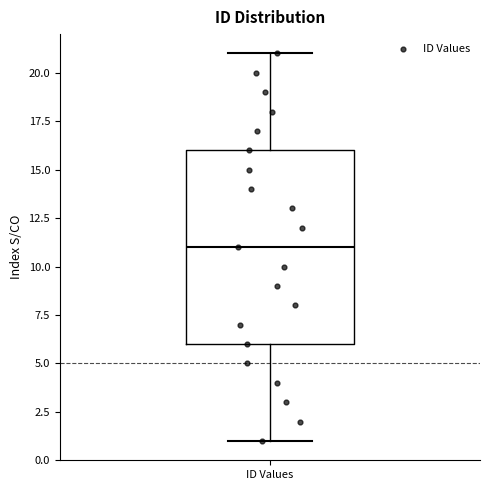

Where does the lower whisker of the box for ID Values end on the y-axis? The values are not printed on the chart, so give them approximately, as read against the axis.

1